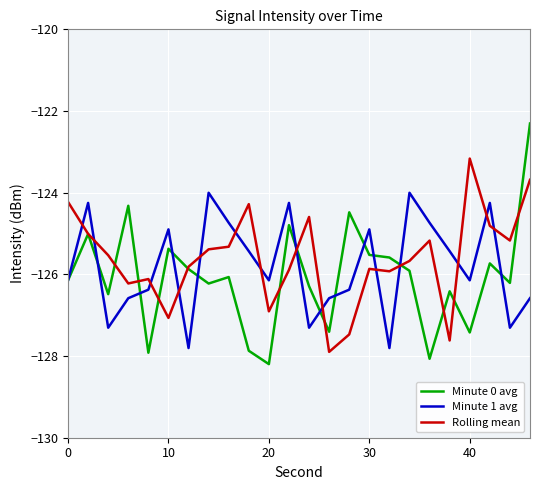

List the series in order of their peak value, lowest first.

Minute 1 avg, Rolling mean, Minute 0 avg